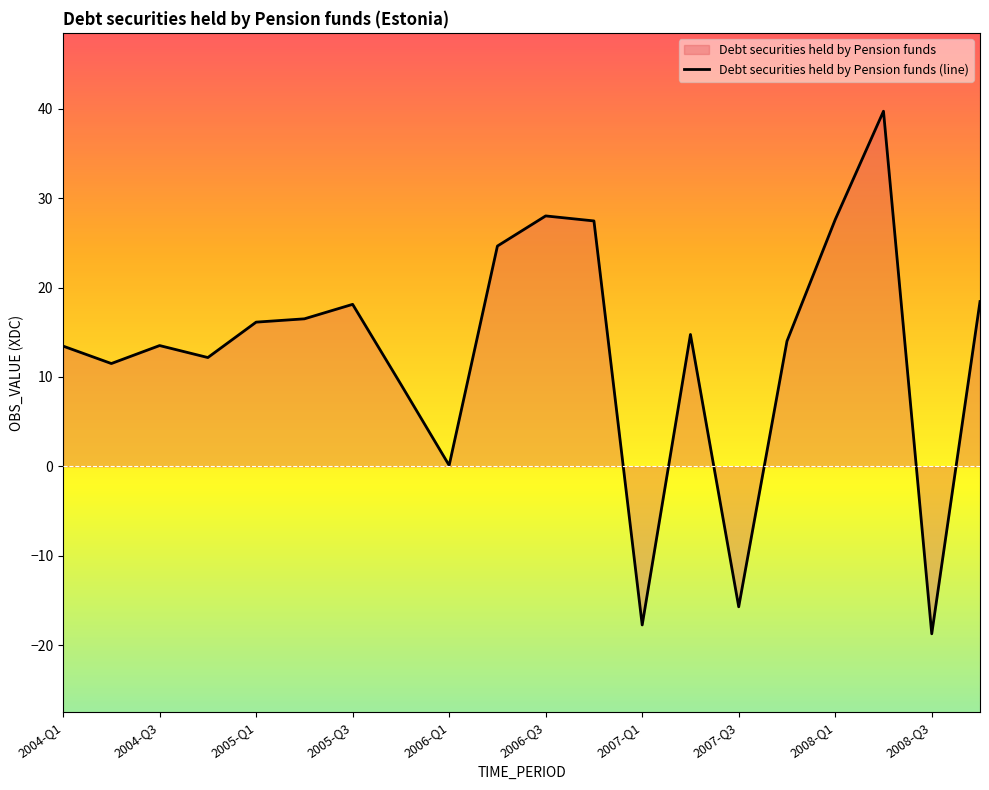

Count the number of categories in the chart.

20